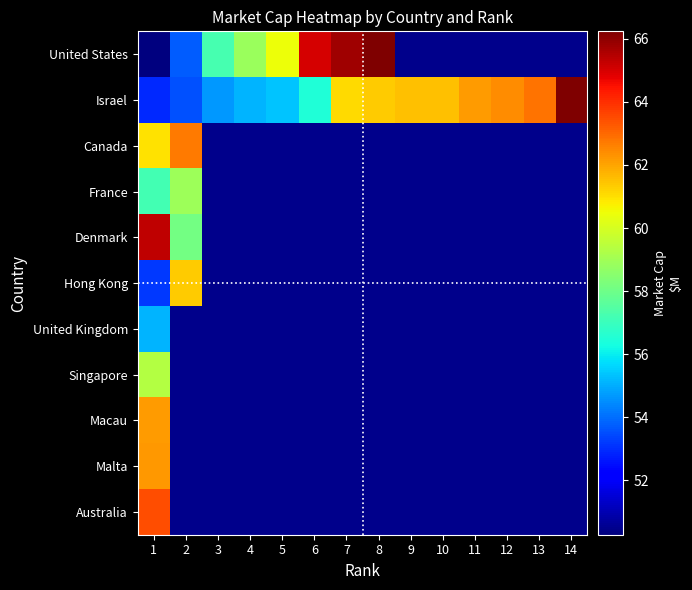

At which category is the sum across all series the highest?

1